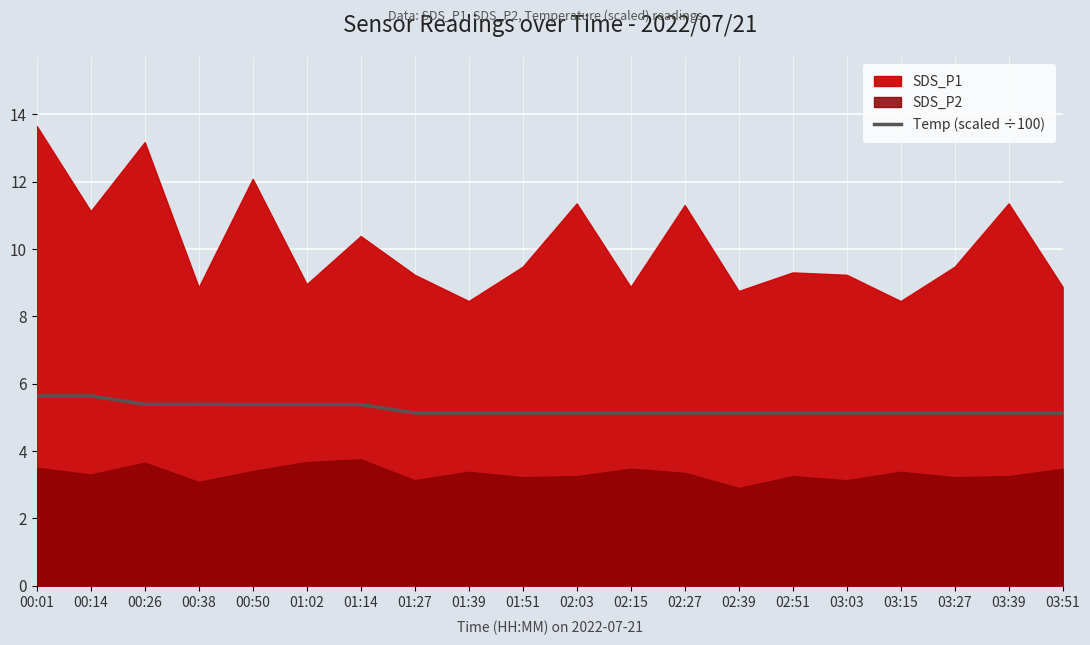

True or false: Temp (scaled ÷100) has a value of 8.5 at 03:27.

False